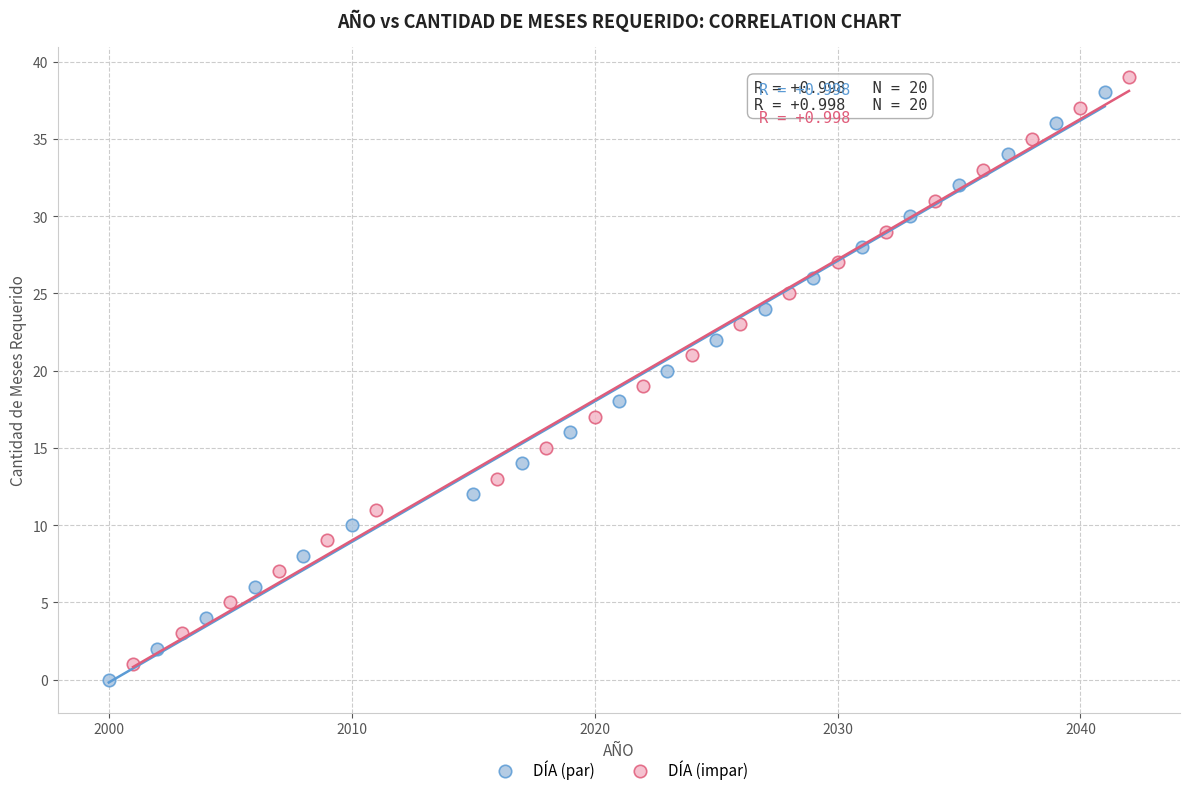

What are all the series names shown in the legend?

DÍA (par), DÍA (impar)